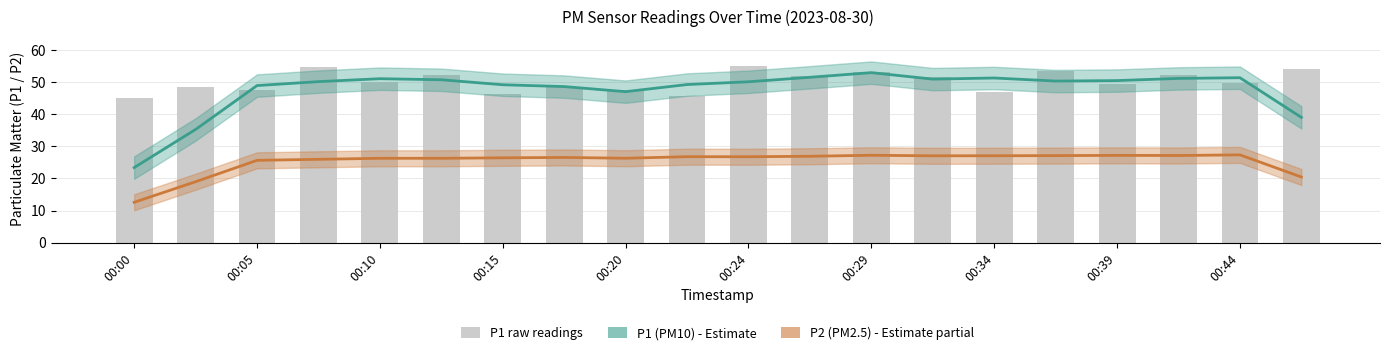

Are the bars horizontal?

No